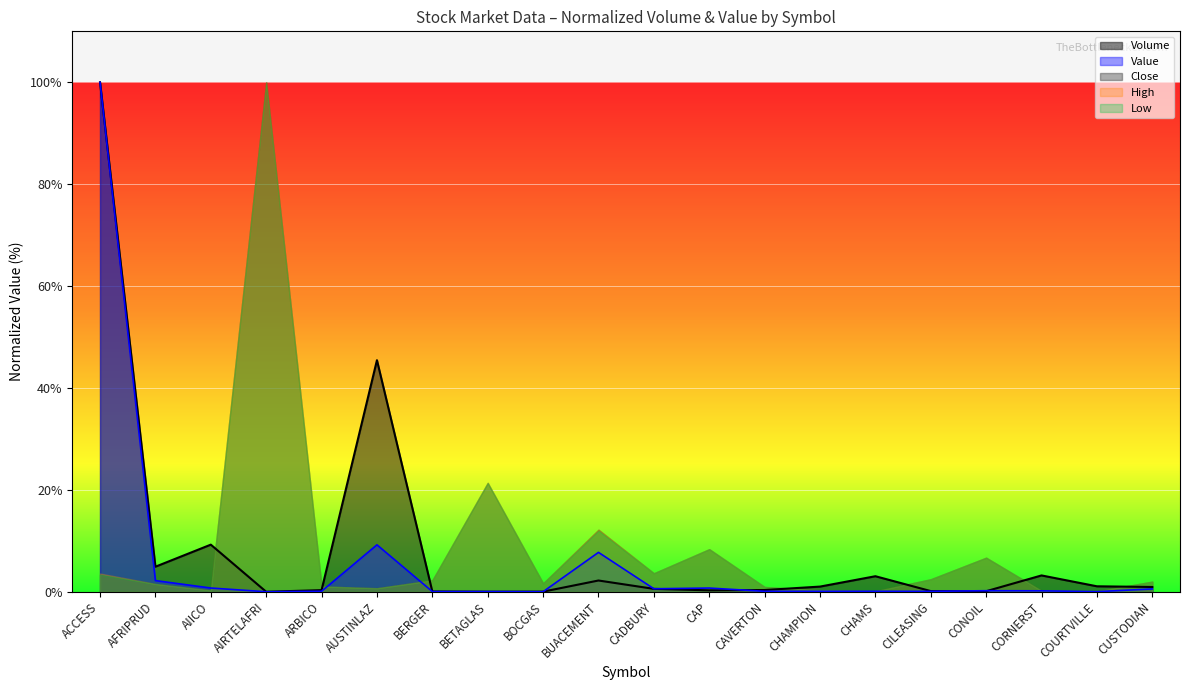

At which category does the chart reach its peak across all series?

ACCESS